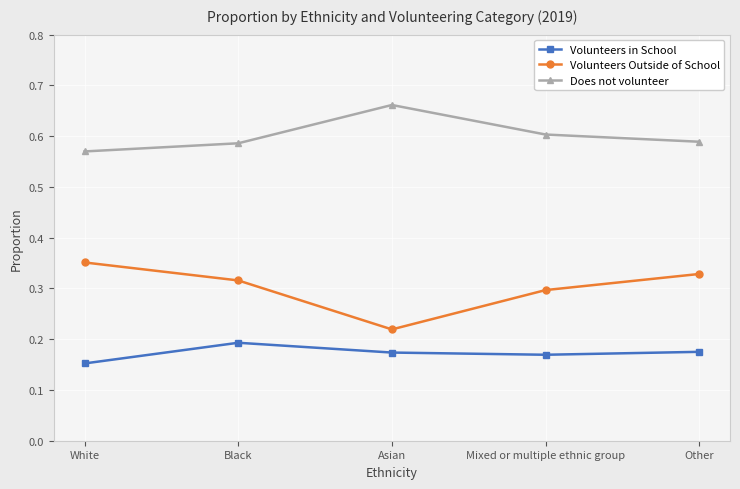

Which category has the highest value in the Volunteers in School series?

Black